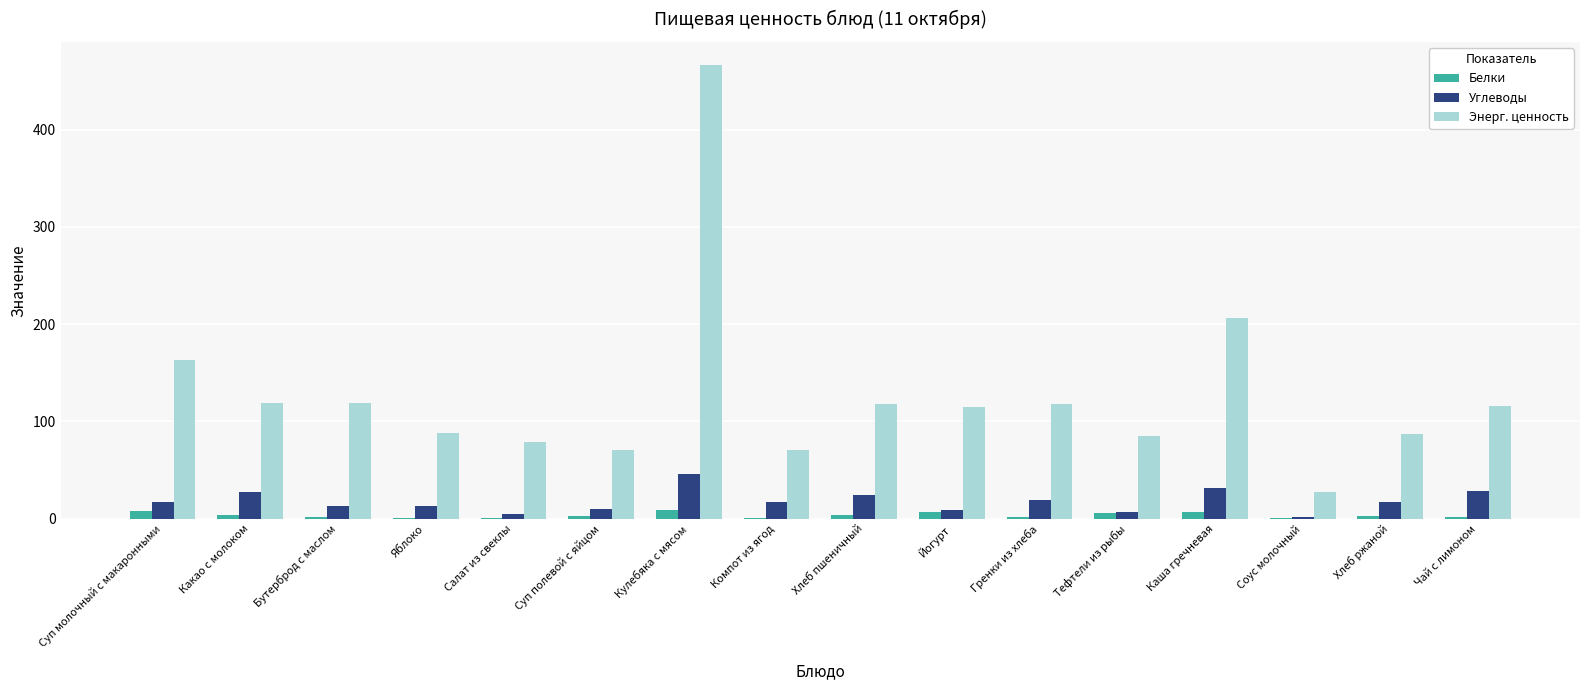

Between Суп полевой с яйцом and Каша гречневая, which series saw the biggest shift?

Энерг. ценность